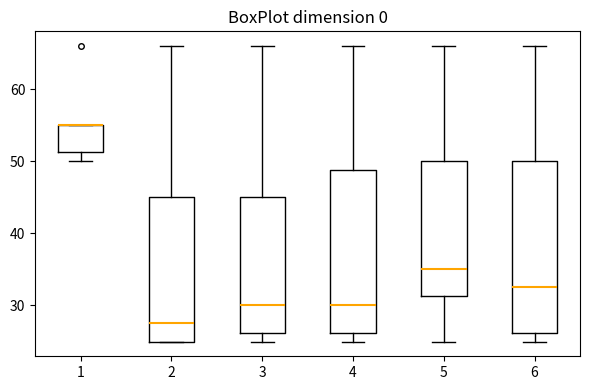

Reading left to right, transcribe this box plot: for each box, give where its median line is, the range the box spans, and where its two whiskers end, as read against the y-axis. The values are not printed on the chart, so give them approximately, as read against the axis.

1: median 55 (drawn on the box's upper edge), box 51 to 55, whiskers 50 to 55
2: median 28, box 25 to 45, whiskers 25 to 66
3: median 30, box 26 to 45, whiskers 25 to 66
4: median 30, box 26 to 49, whiskers 25 to 66
5: median 35, box 31 to 50, whiskers 25 to 66
6: median 33, box 26 to 50, whiskers 25 to 66